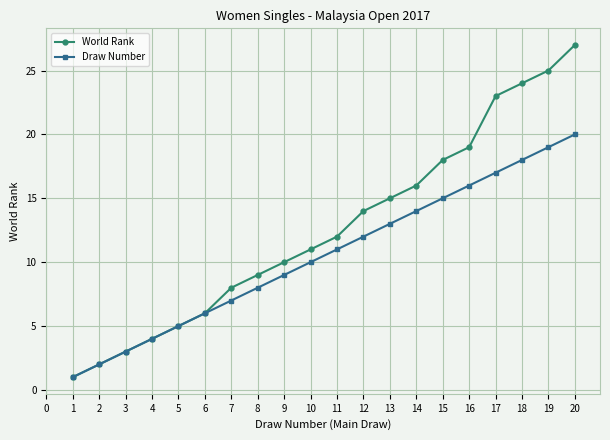

What is the spread (max minus min) of values at 7?

1